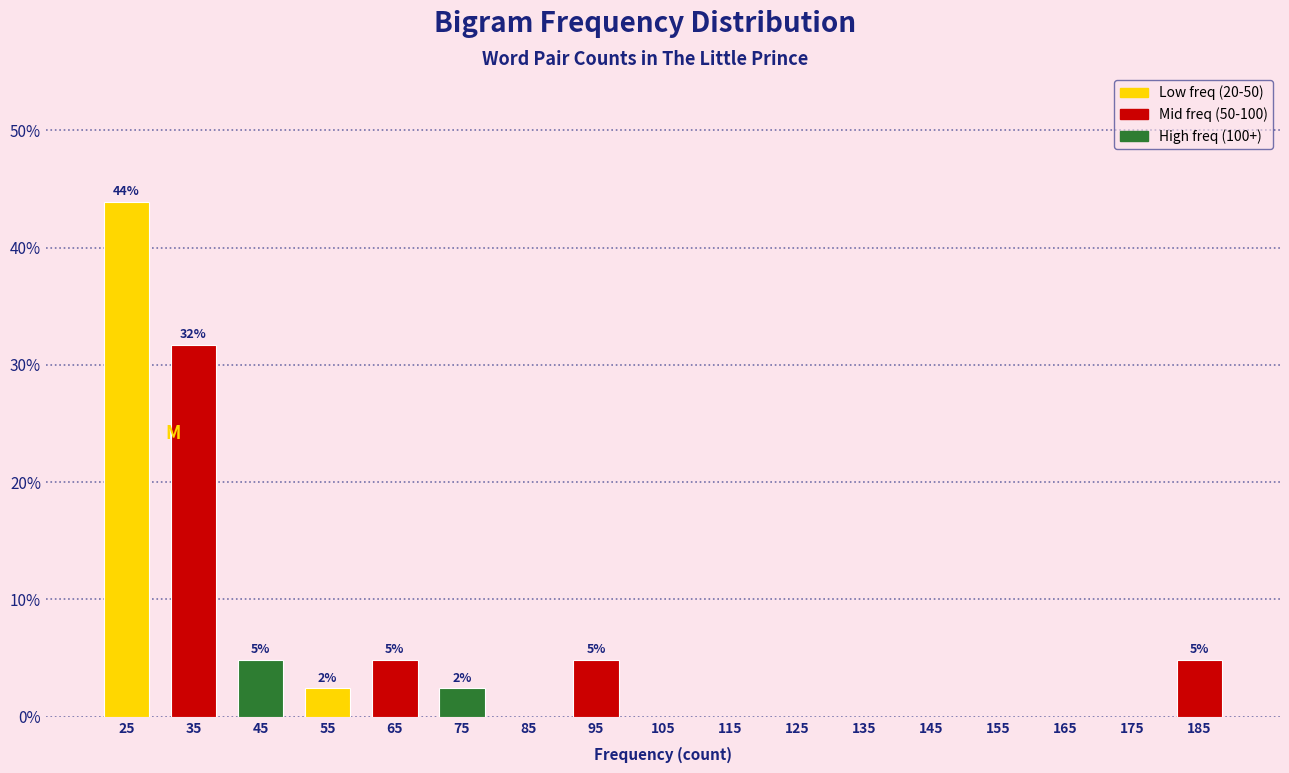

Over which range of the x-axis is the bar tallest?

20 to 30